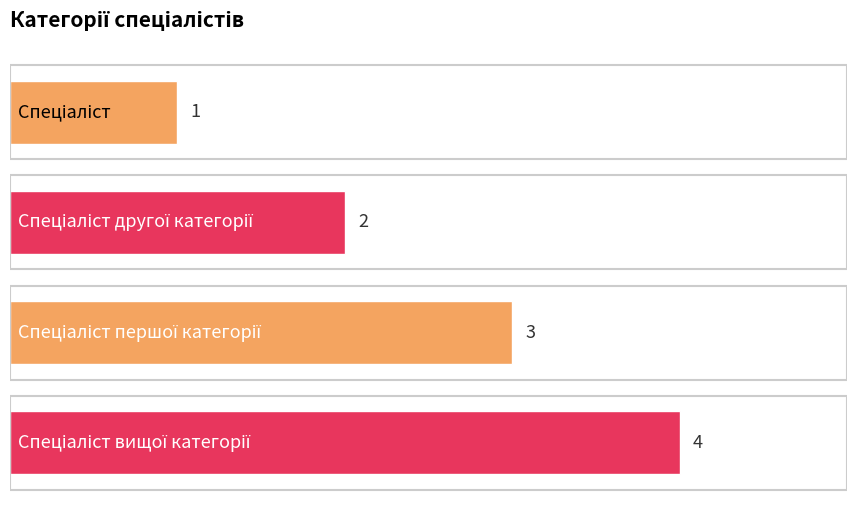

Which label corresponds to the largest value in the chart?

Спеціаліст вищої категорії